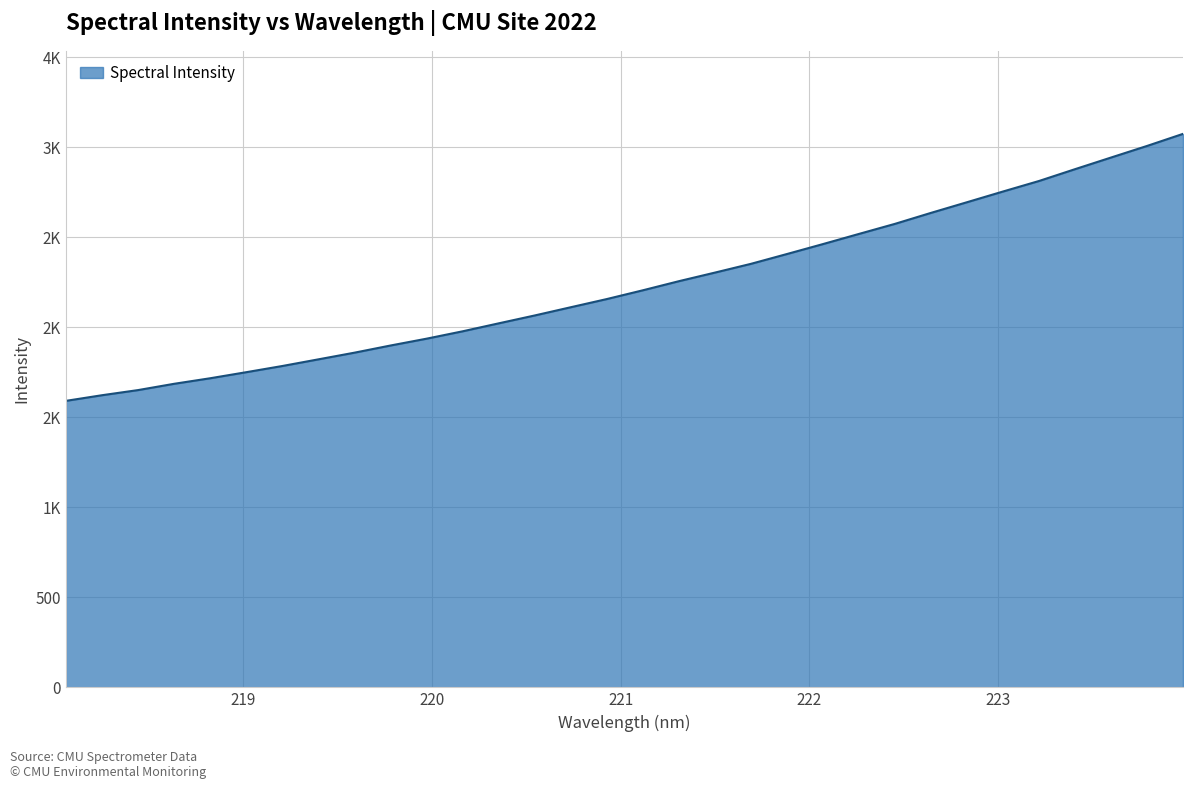

What is the label of the 8th point from the right?

222.6447